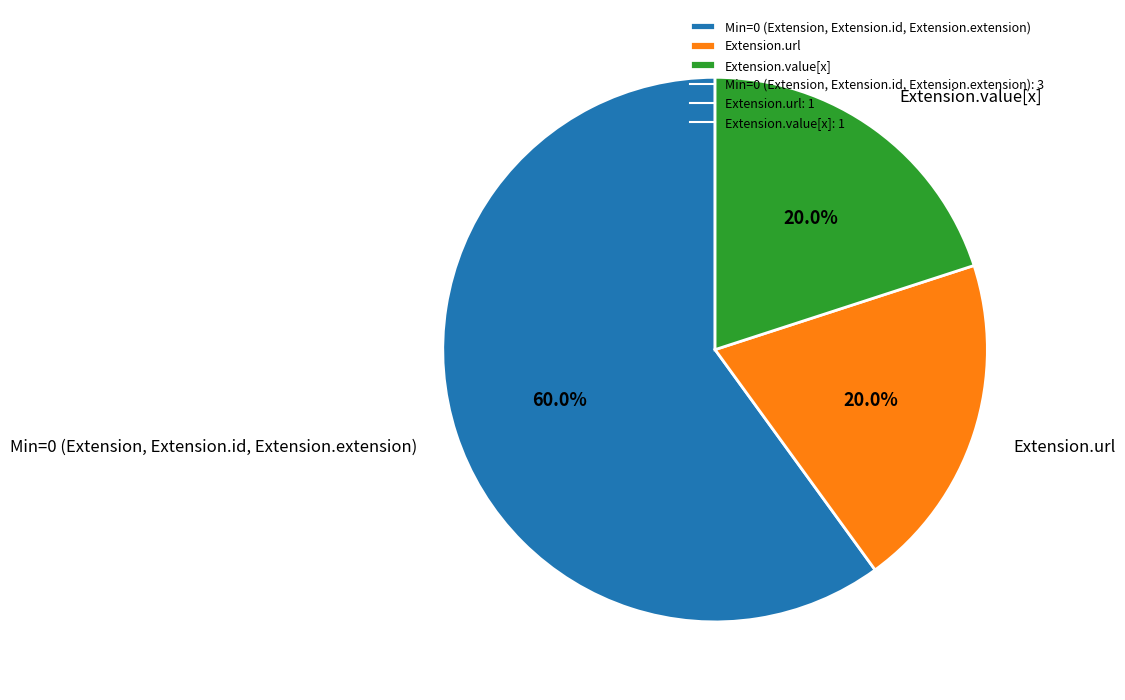

Is Extension.value[x] the majority of the pie?

No